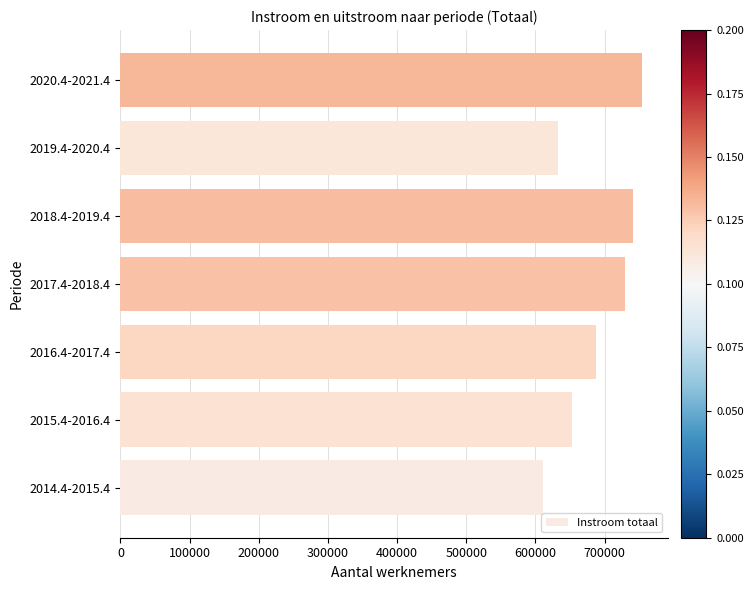

What is the change in value from 2019.4-2020.4 to 2020.4-2021.4?

+121808